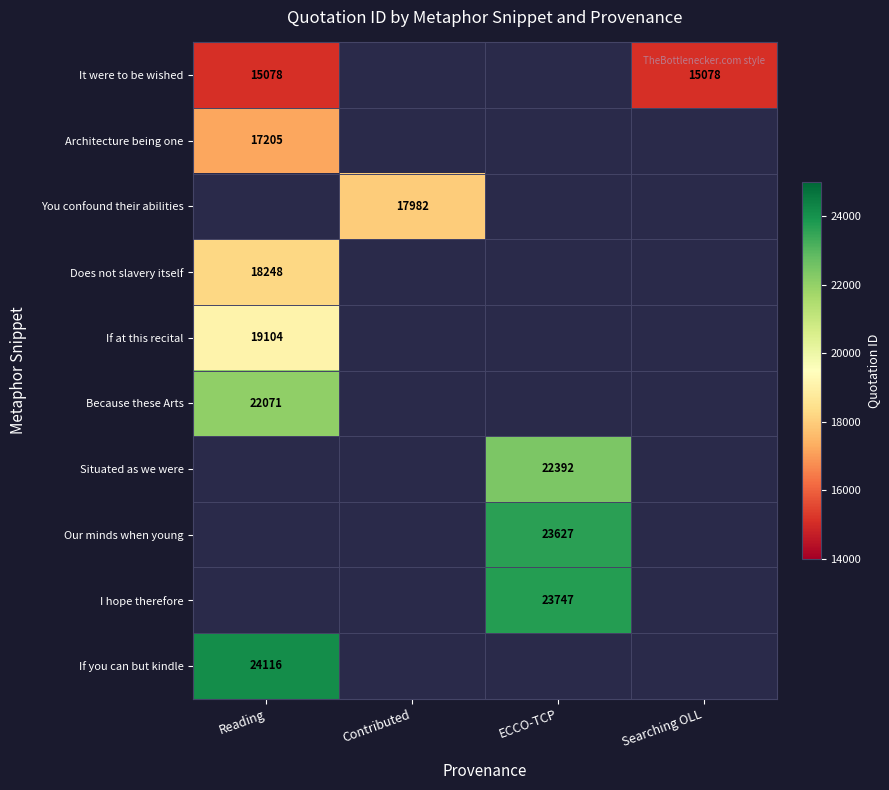

Is it true that If at this recital equals 32053 at Reading?

False